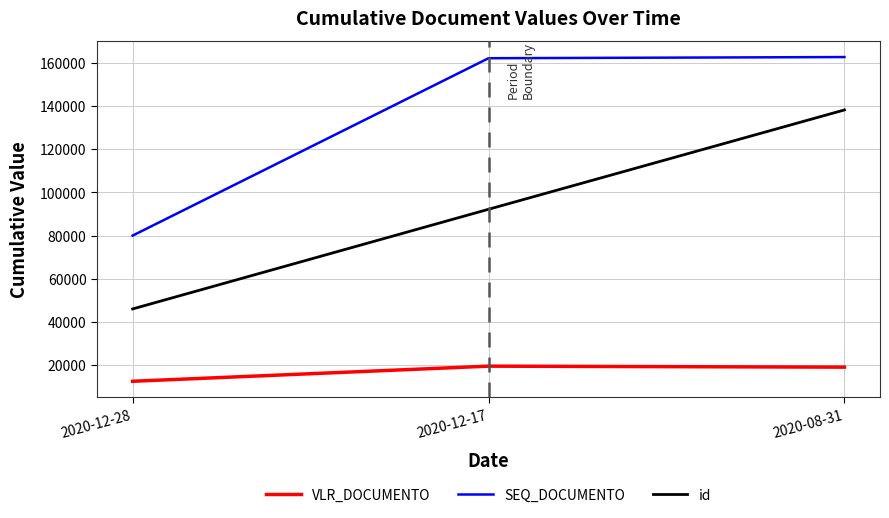

Rank the series by their average value, from highest to lowest.

SEQ_DOCUMENTO, id, VLR_DOCUMENTO